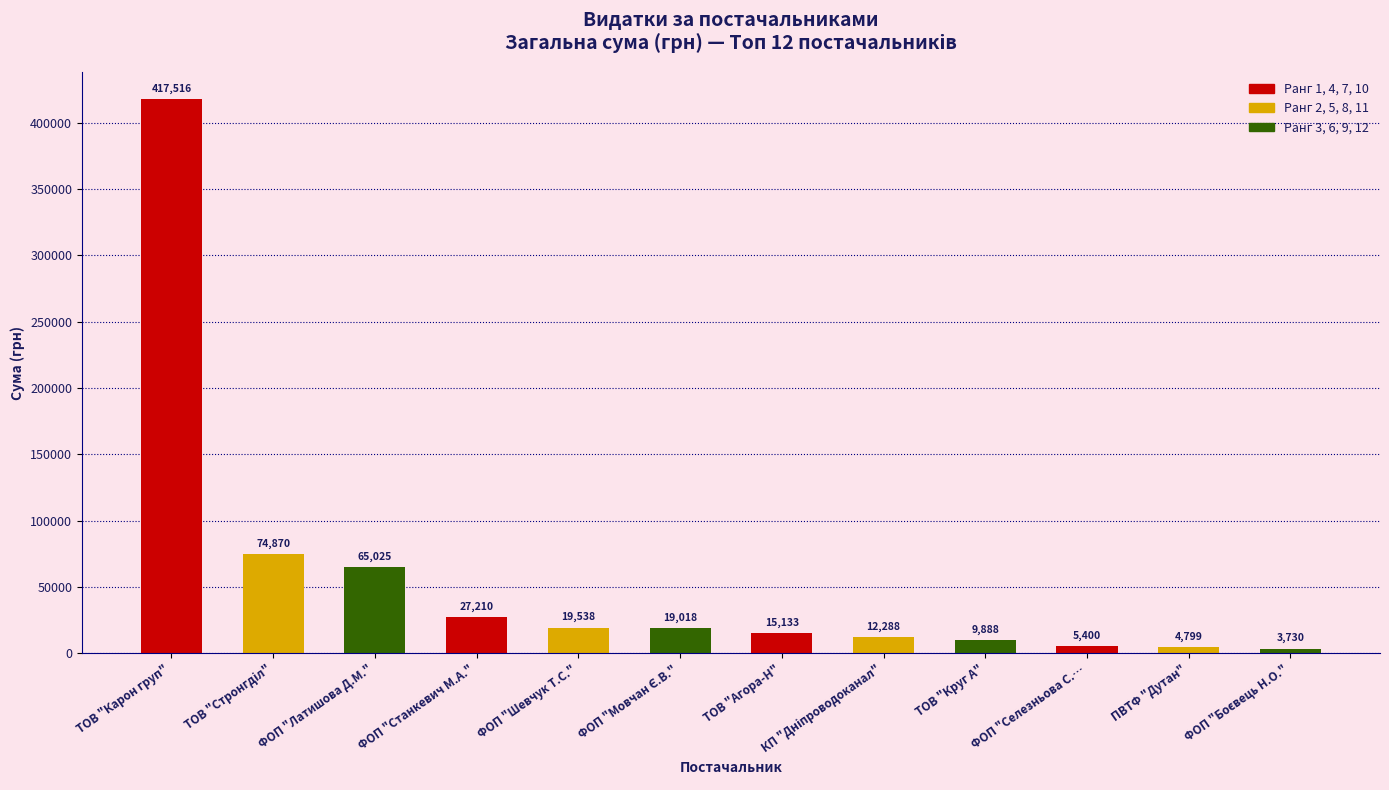

What is the sum of all values?

674413.0